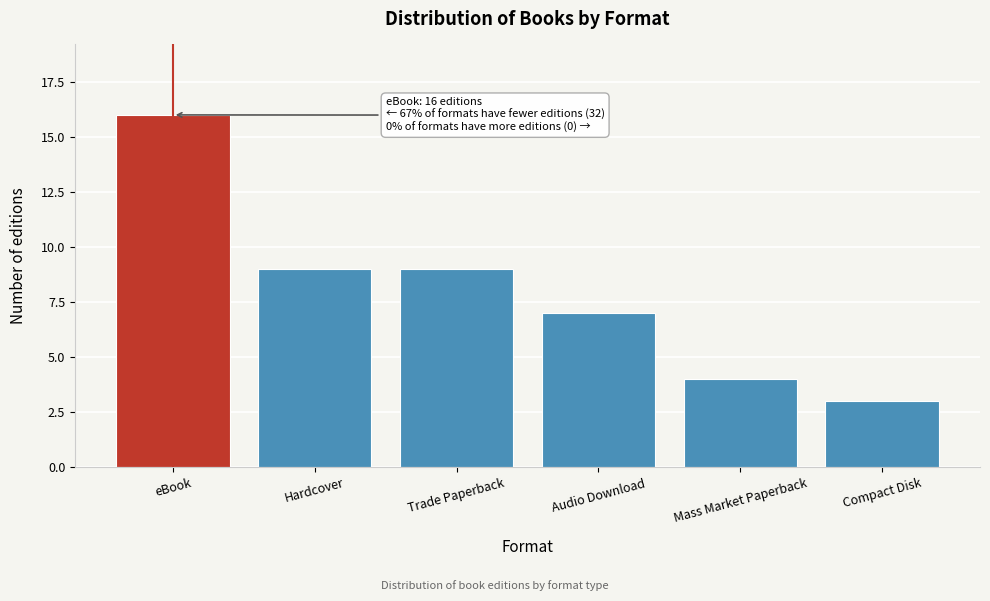

Reading right to left, extract all data points from this chart.

3	4	7	9	9	16